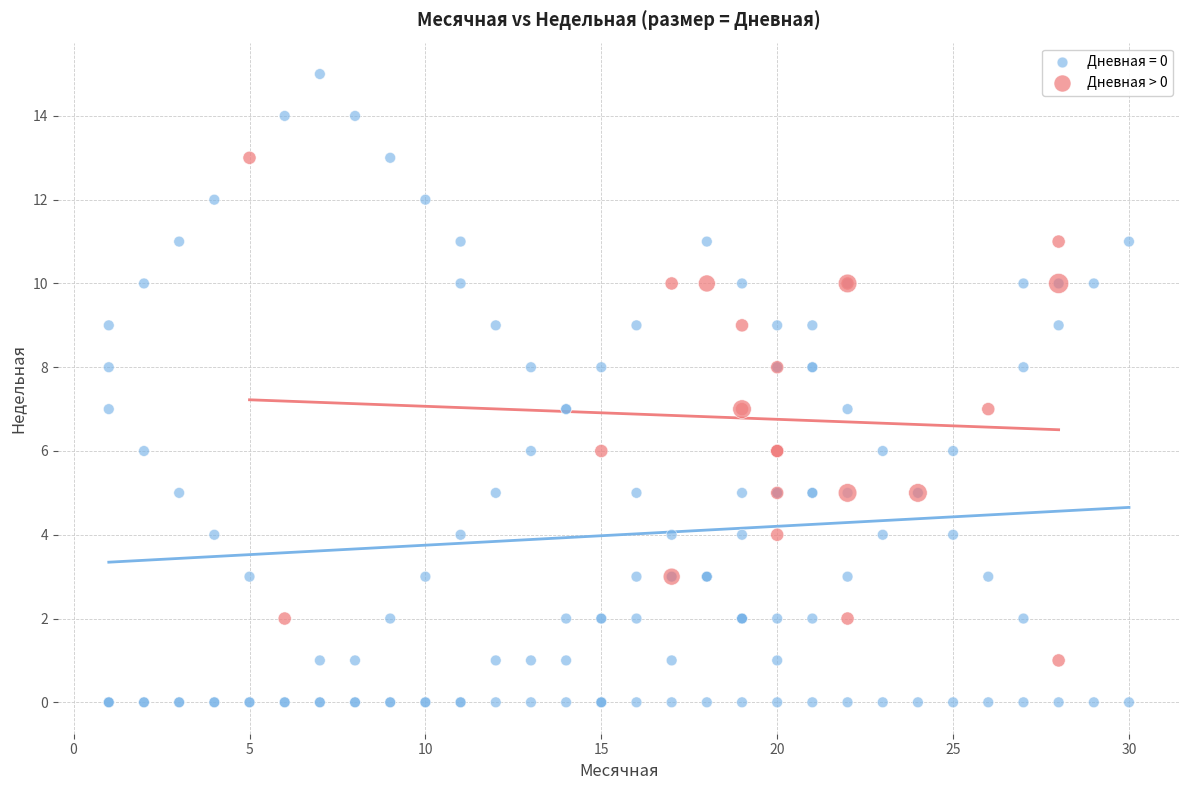

Which series contains the lowest Y value?

Дневная = 0